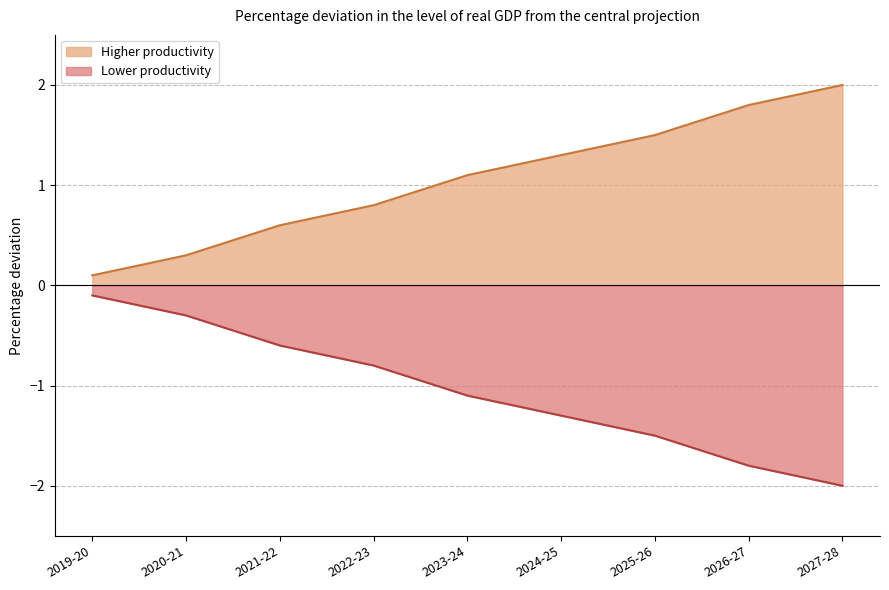

True or false: Higher productivity and Lower productivity cross at least once.

False